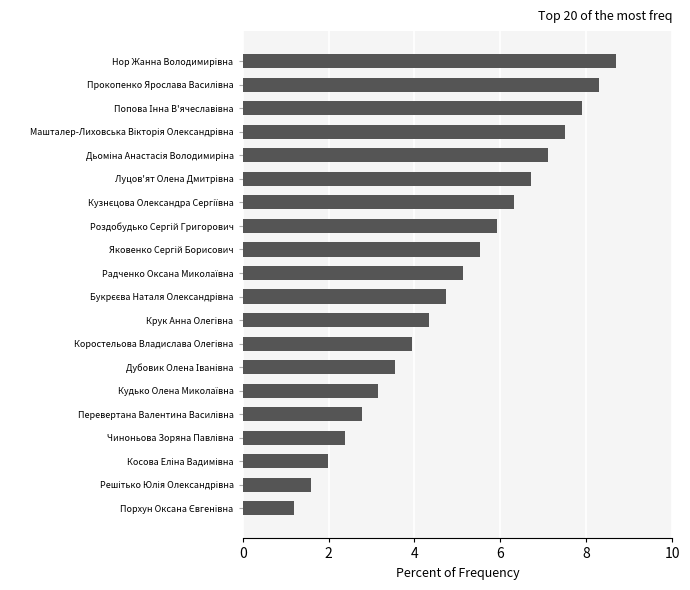

Does the chart contain any negative values?

No